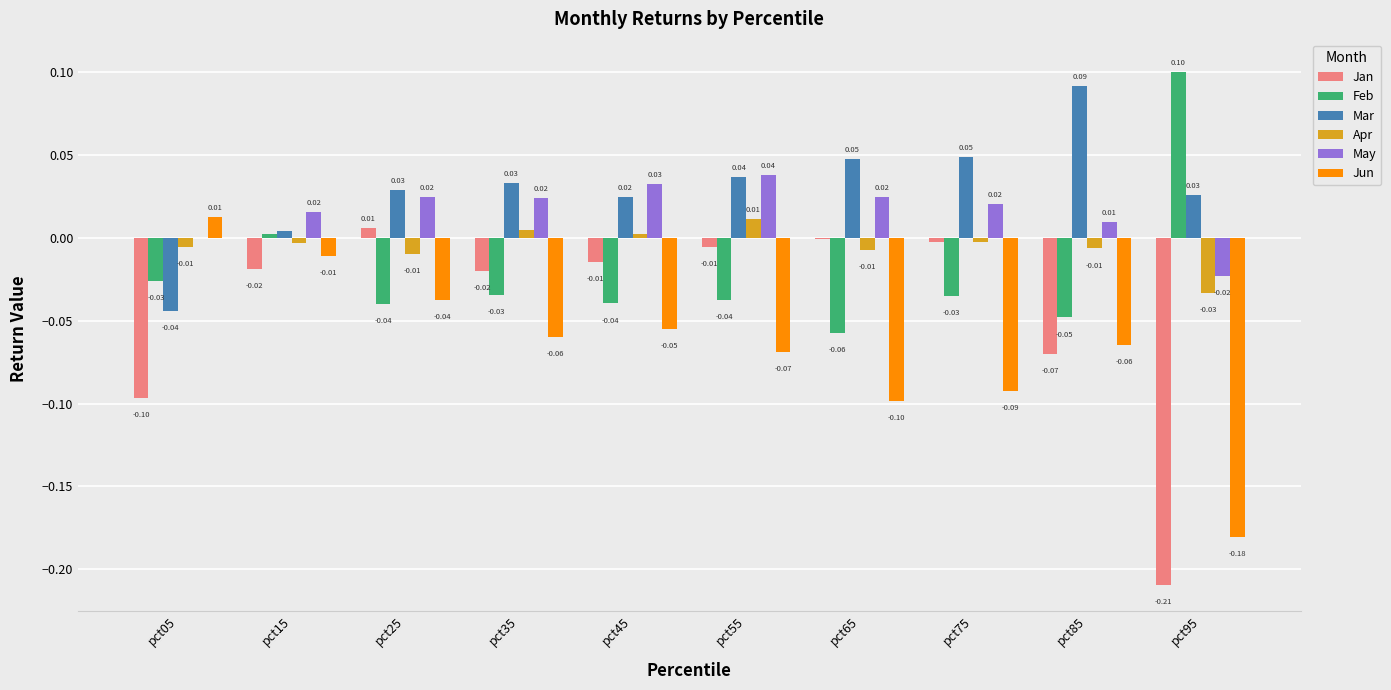

At which category is the sum across all series the highest?

pct15